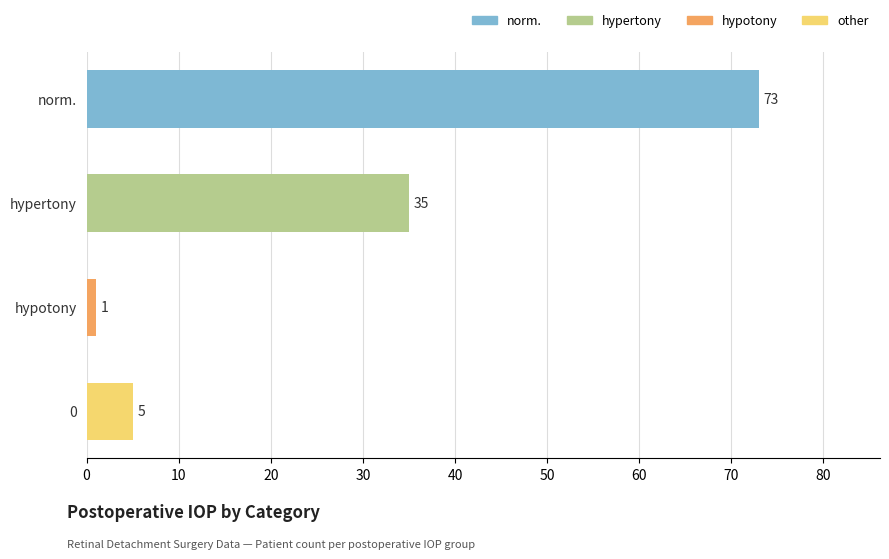

The value at hypertony is 35. True or false?

True